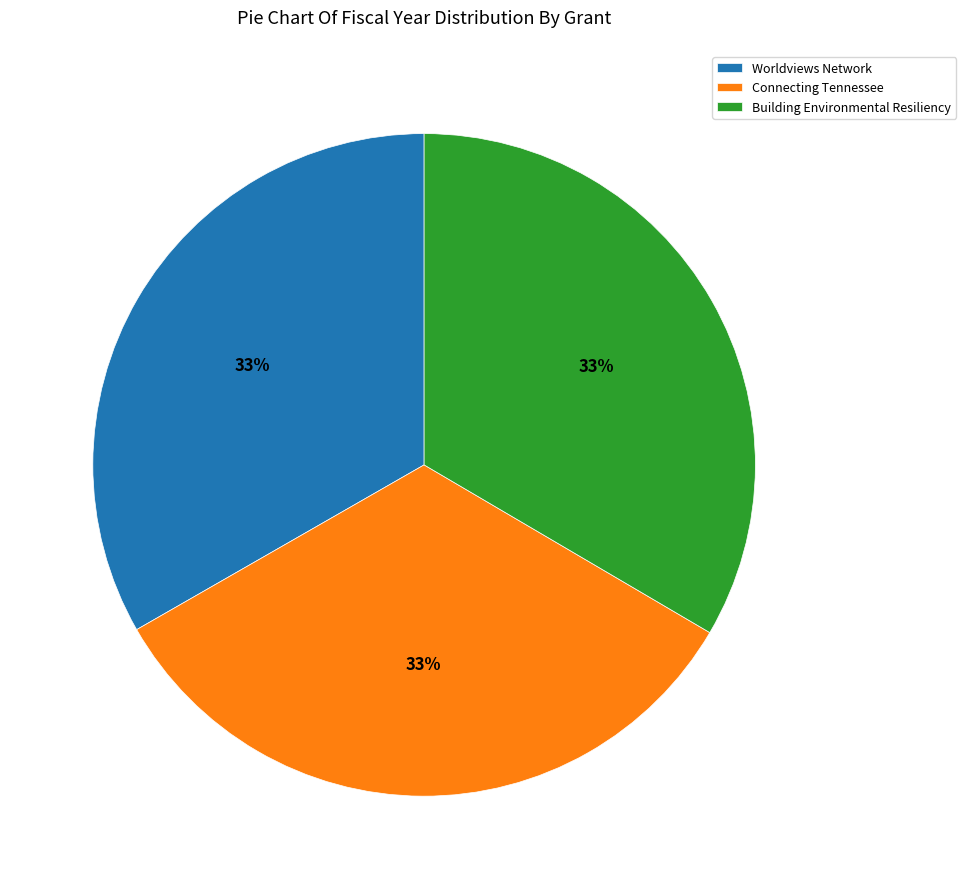

To the nearest percent, what portion does Building Environmental Resiliency represent?

33%